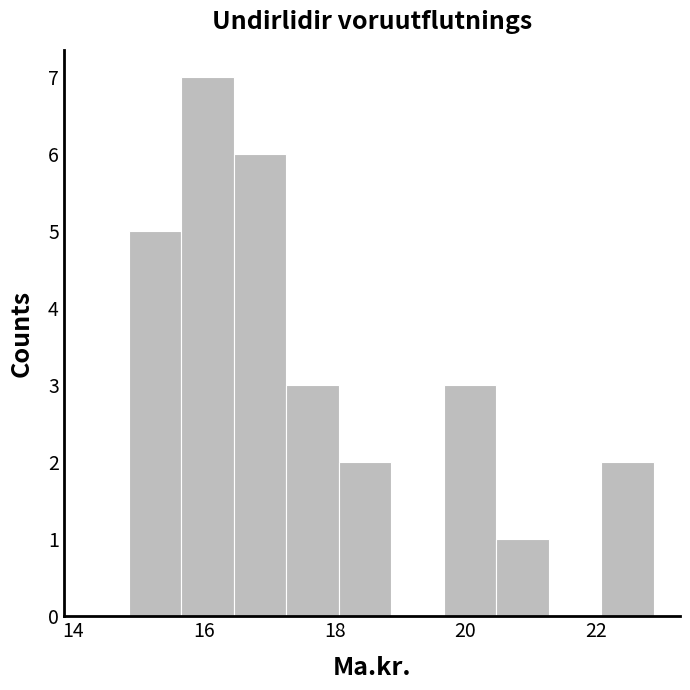

Reading left to right, transcribe this chart: for each bar, give the range it covers on the x-axis and its height. Neither the bar edges nor the heights are printed on the chart, so give them approximately, as read against the axes.

14.8 to 15.6: 5
15.6 to 16.4: 7
16.4 to 17.2: 6
17.2 to 18.0: 3
18.0 to 18.8: 2
18.8 to 19.6: 0
19.6 to 20.4: 3
20.4 to 21.2: 1
21.2 to 22.0: 0
22.0 to 22.8: 2